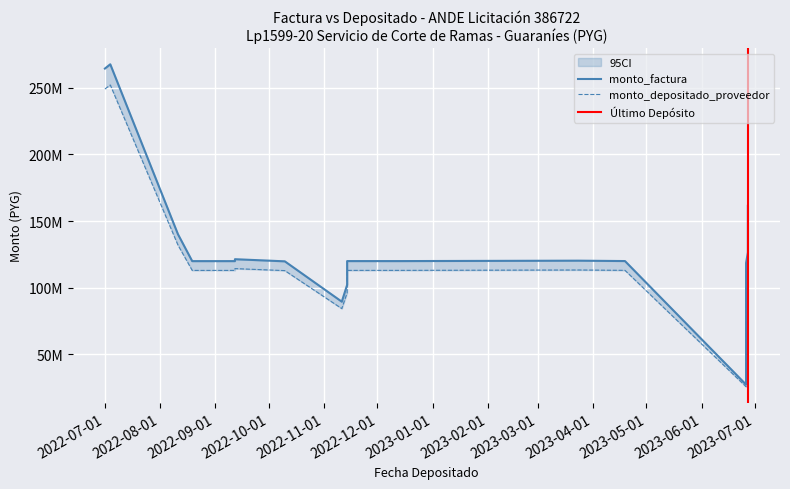

What is the label of the 4th point from the left?

2022-08-19